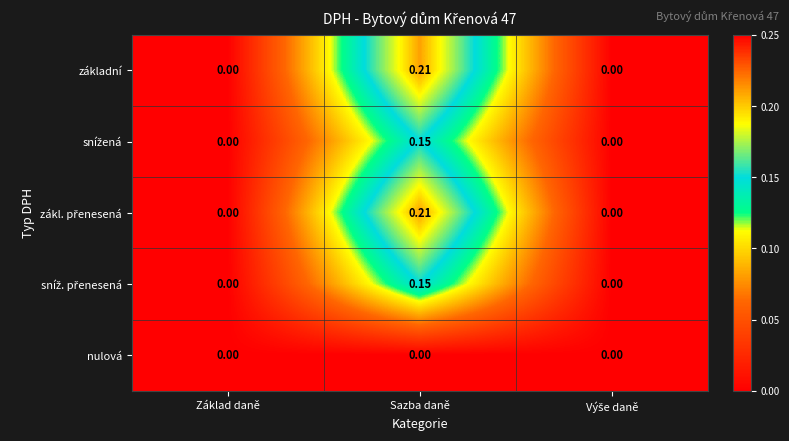

At which category is the sum across all series the highest?

Sazba daně